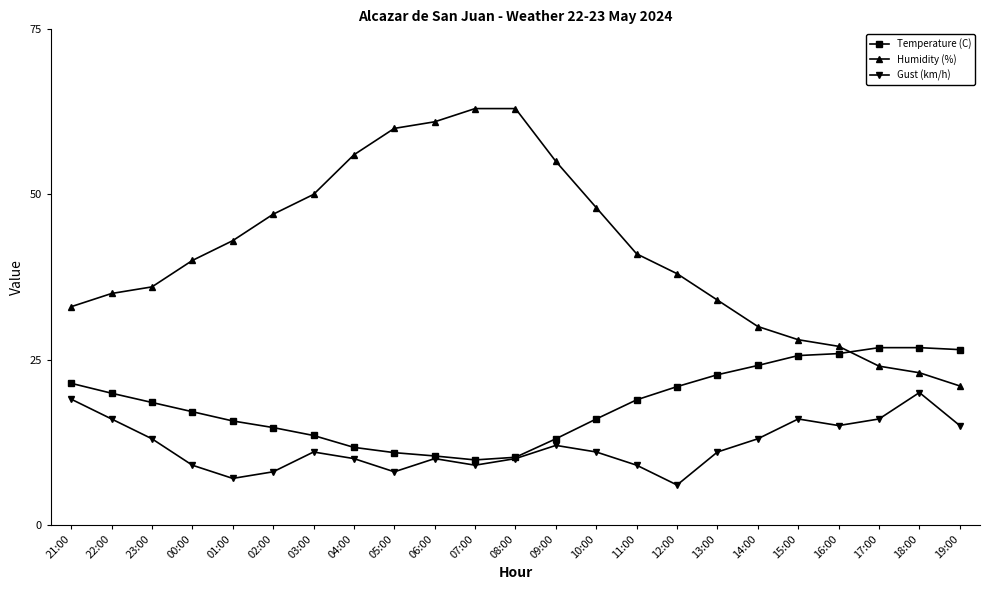

At 04:00, list the series in order from largest to smallest.

Humidity (%), Temperature (C), Gust (km/h)